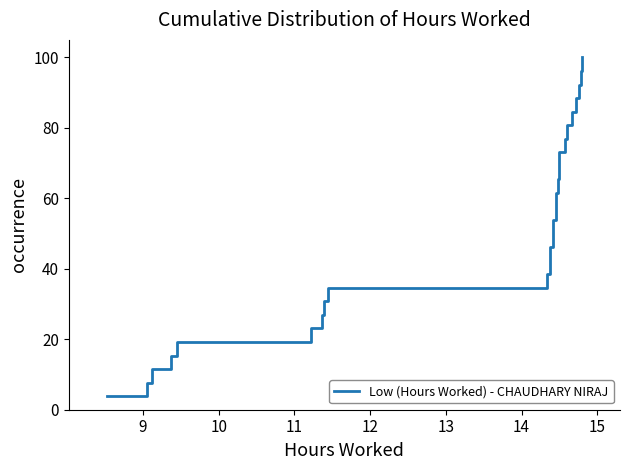

Reading left to right, what are all the values shown in this chart?

3.8	7.7	11.5	15.4	19.2	23.1	26.9	30.8	34.6	38.5	42.3	46.2	50.0	53.8	57.7	61.5	65.4	69.2	73.1	76.9	80.8	84.6	88.5	92.3	96.2	100.0